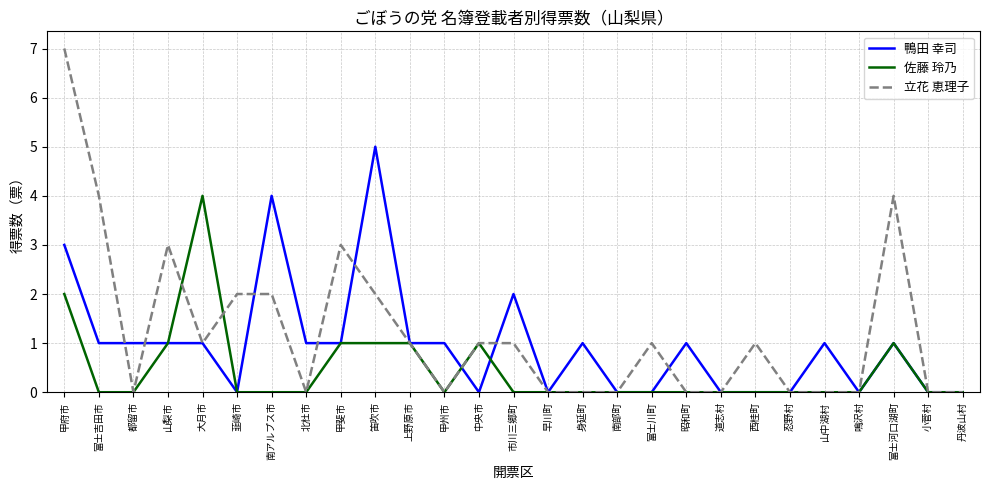

What is the sum of the 鴨田 幸司 values at 鳴沢村 and 都留市?

1